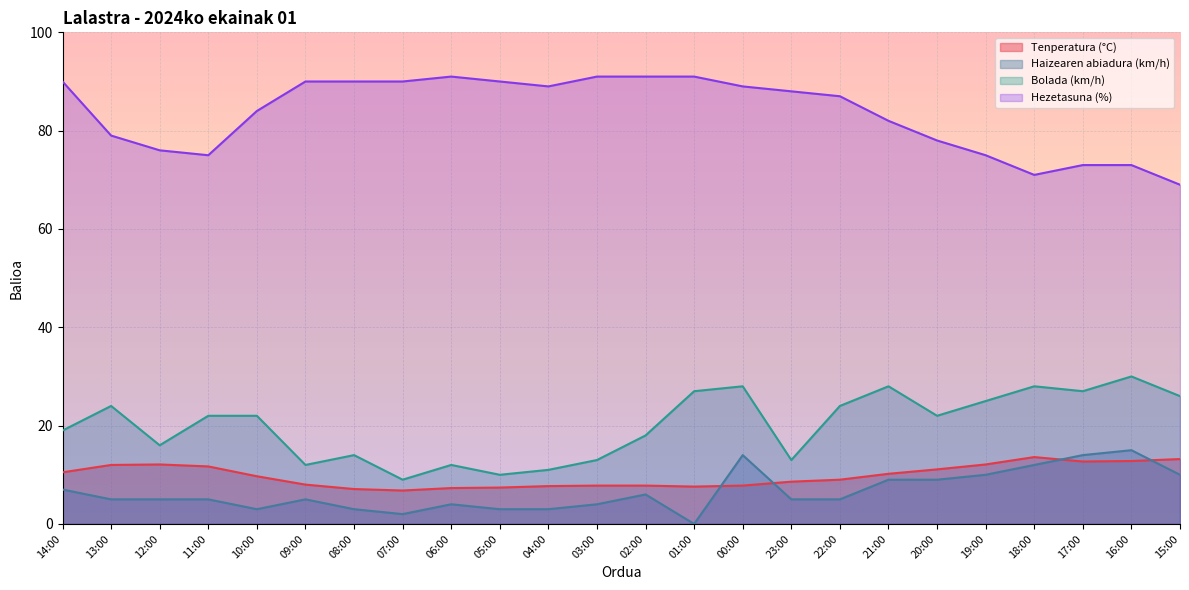

What is the difference between the Hezetasuna (%) values at 22:00 and 02:00?

4.0